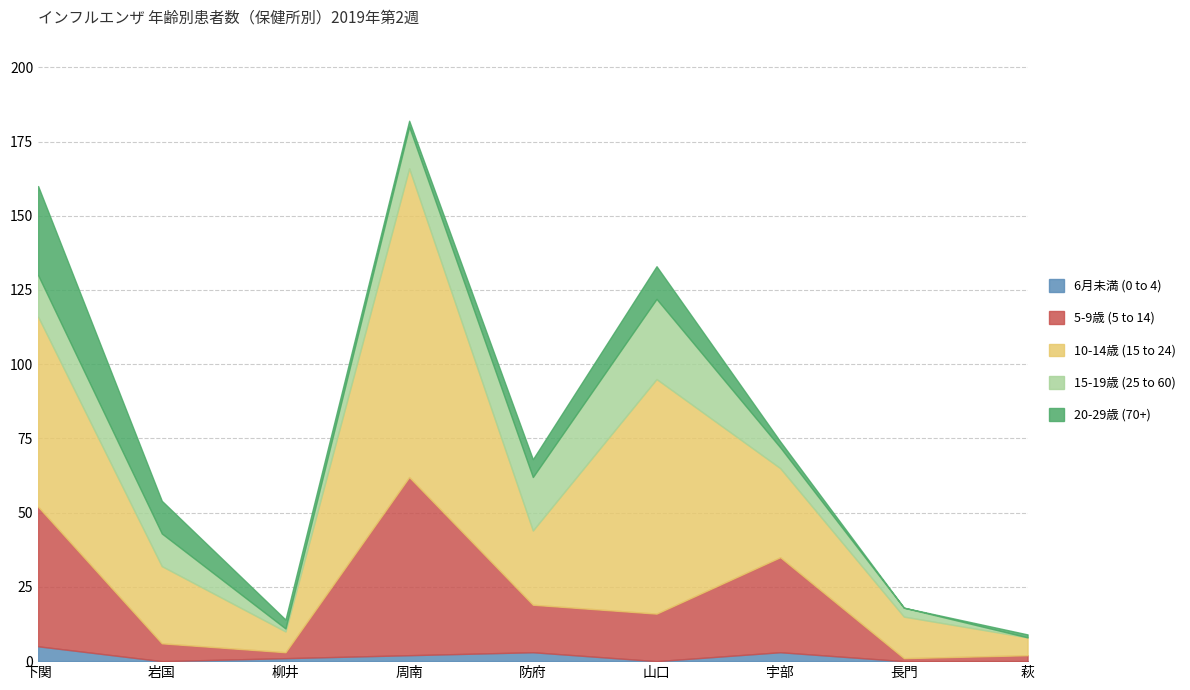

How many lines are shown in the chart?

5